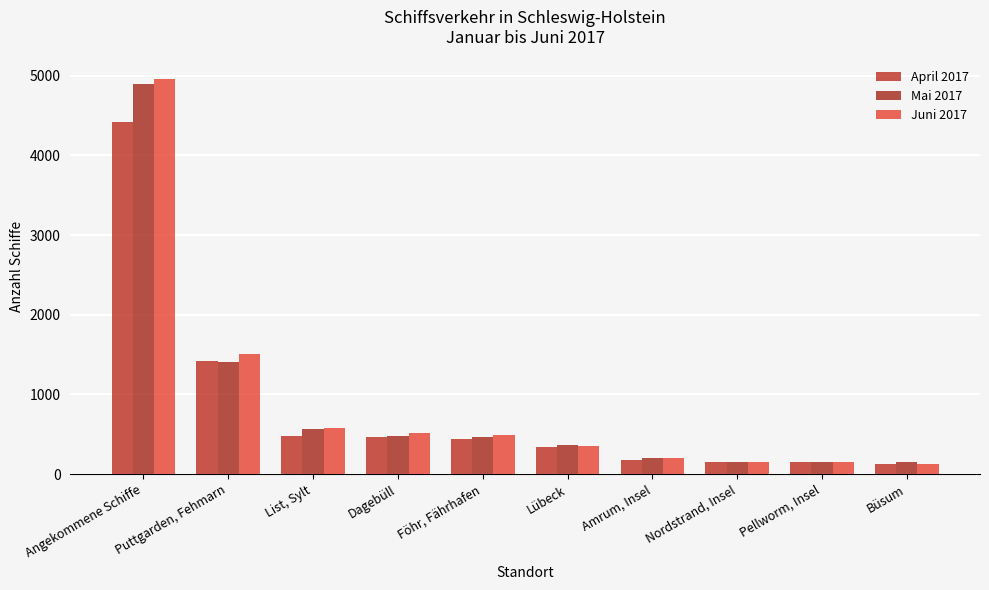

How many bars are there in each group?

3